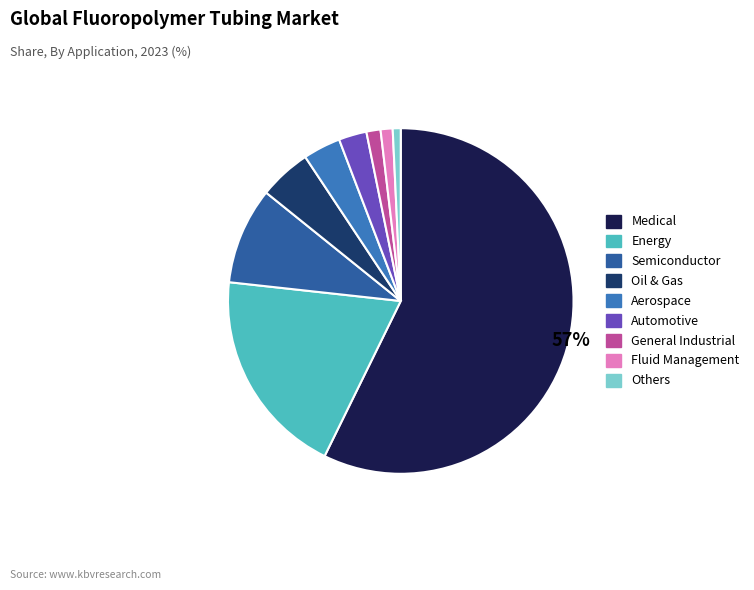

Which category has the biggest portion of the pie?

Medical